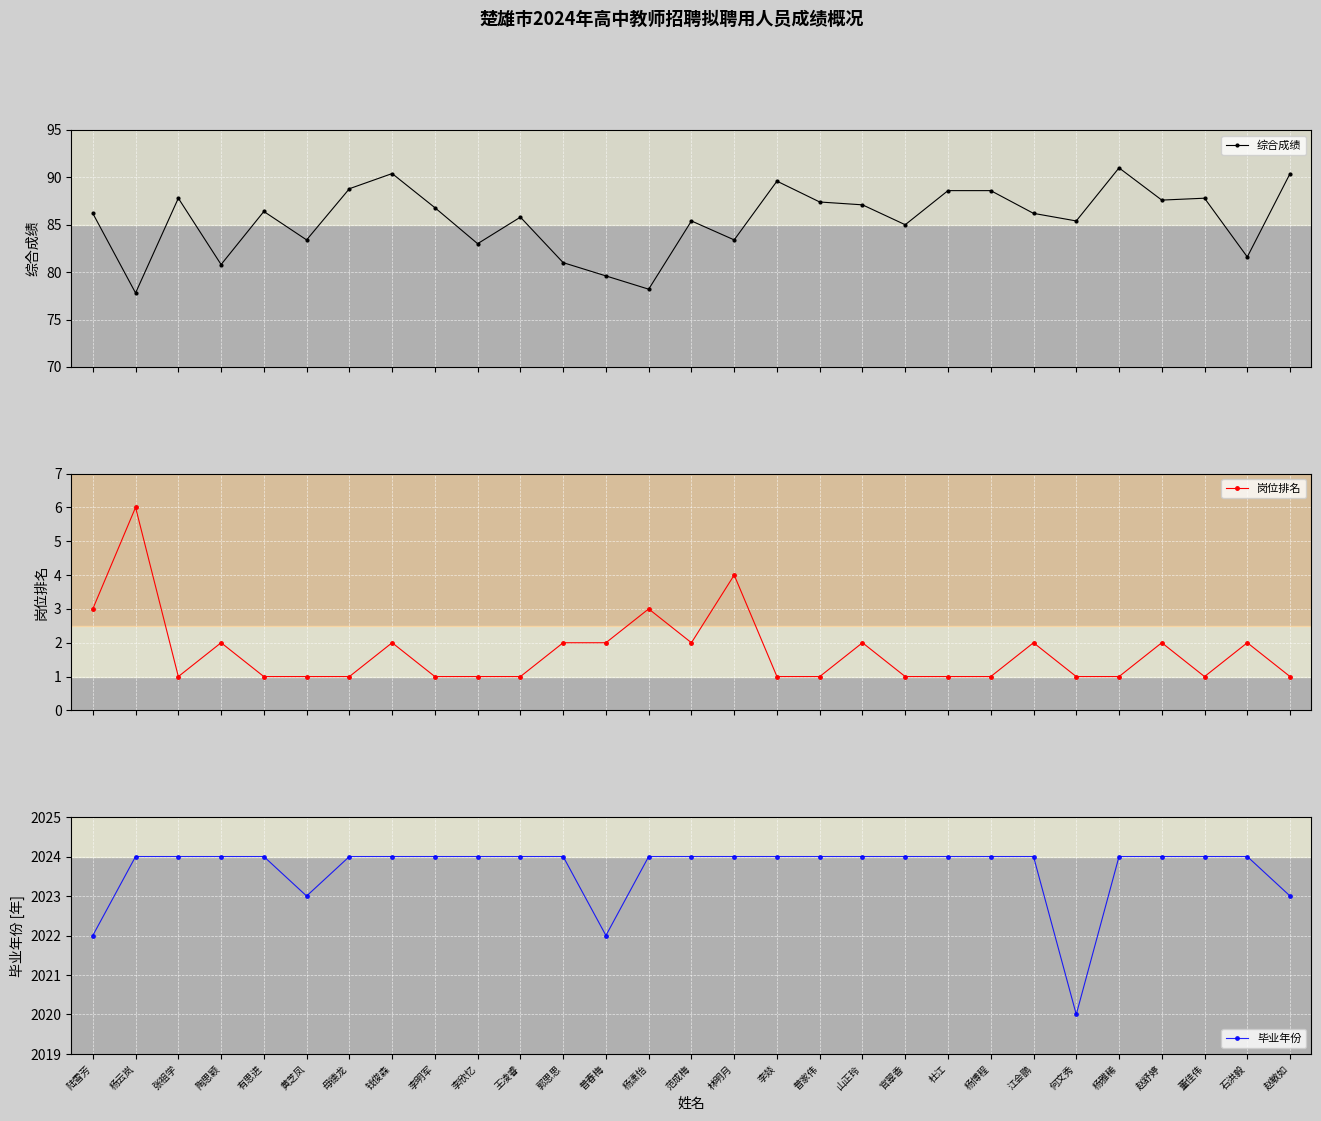

In 综合成绩, how many points are higher than both neighbors (excluding endpoints)?

8